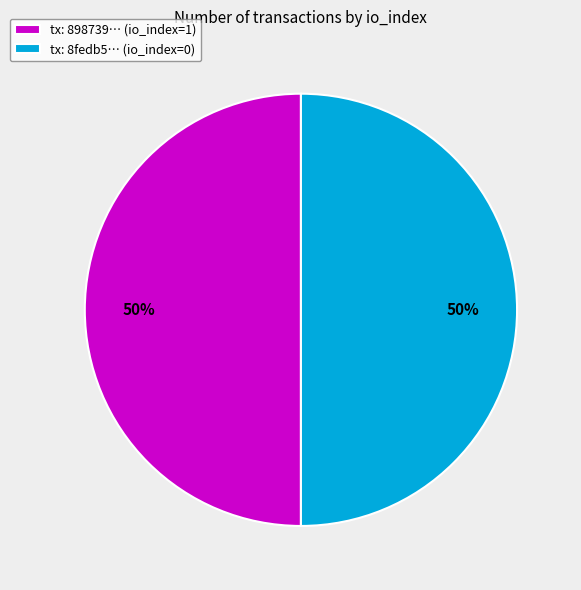

Is it true that tx: 898739… (io_index=1) is 65% of the pie?

False